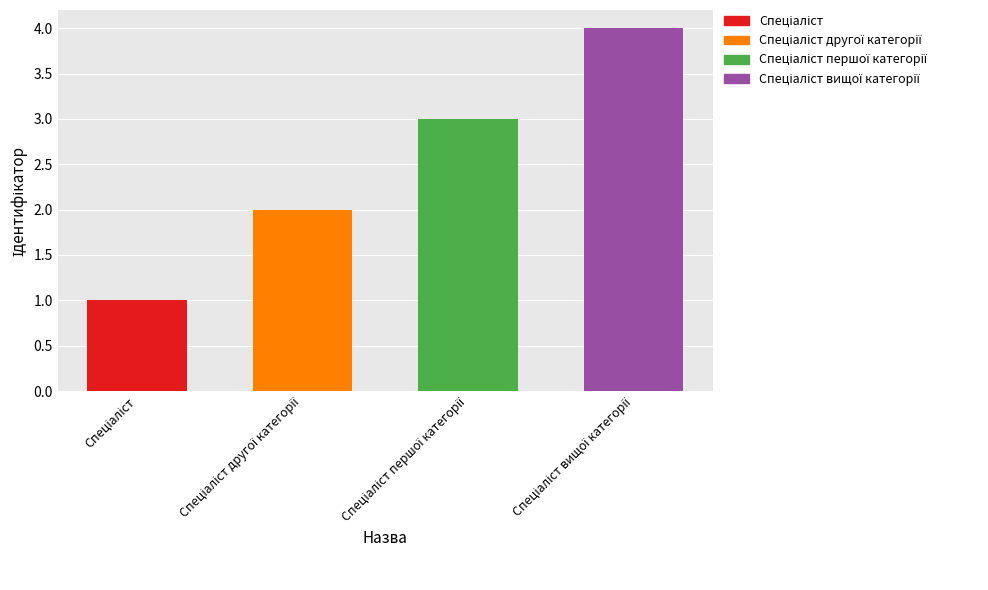

List the labels in order of value, smallest first.

Спеціаліст, Спеціаліст другої категорії, Спеціаліст першої категорії, Спеціаліст вищої категорії